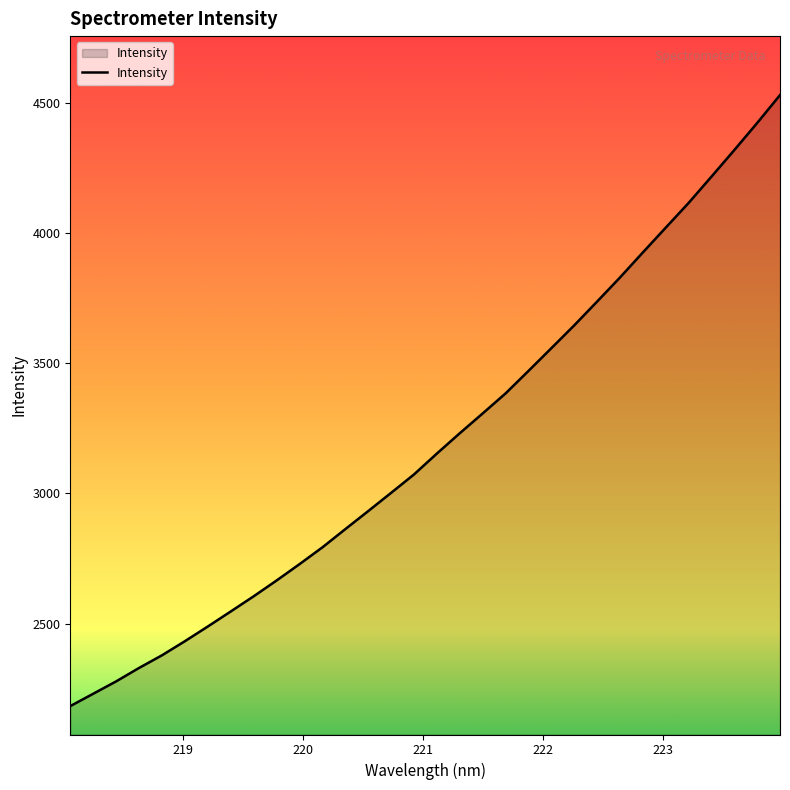

What is the difference between the maximum and minimum values?

2347.5